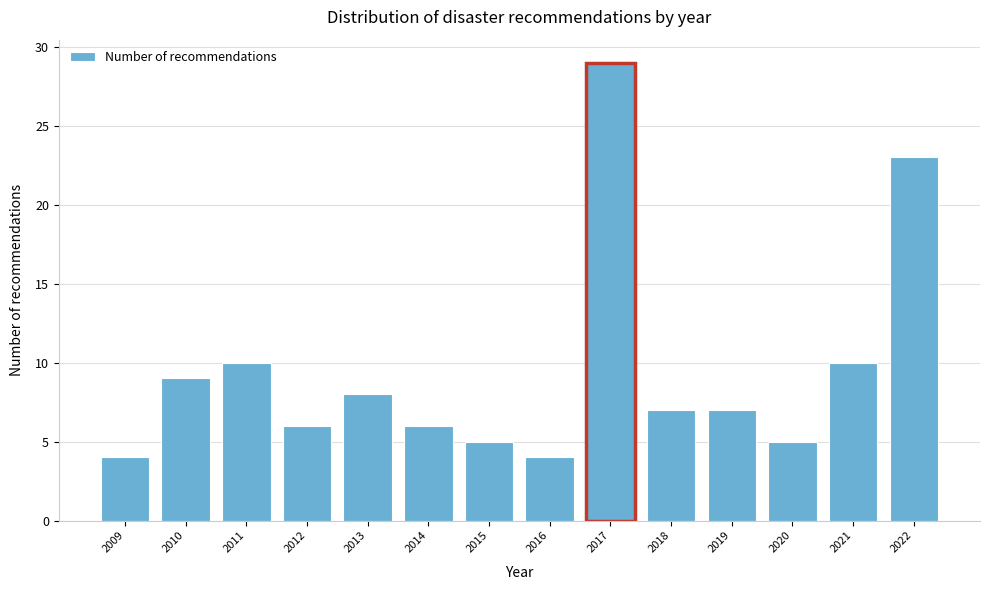

Reading left to right, what are all the values shown in this chart?

4	9	10	6	8	6	5	4	29	7	7	5	10	23